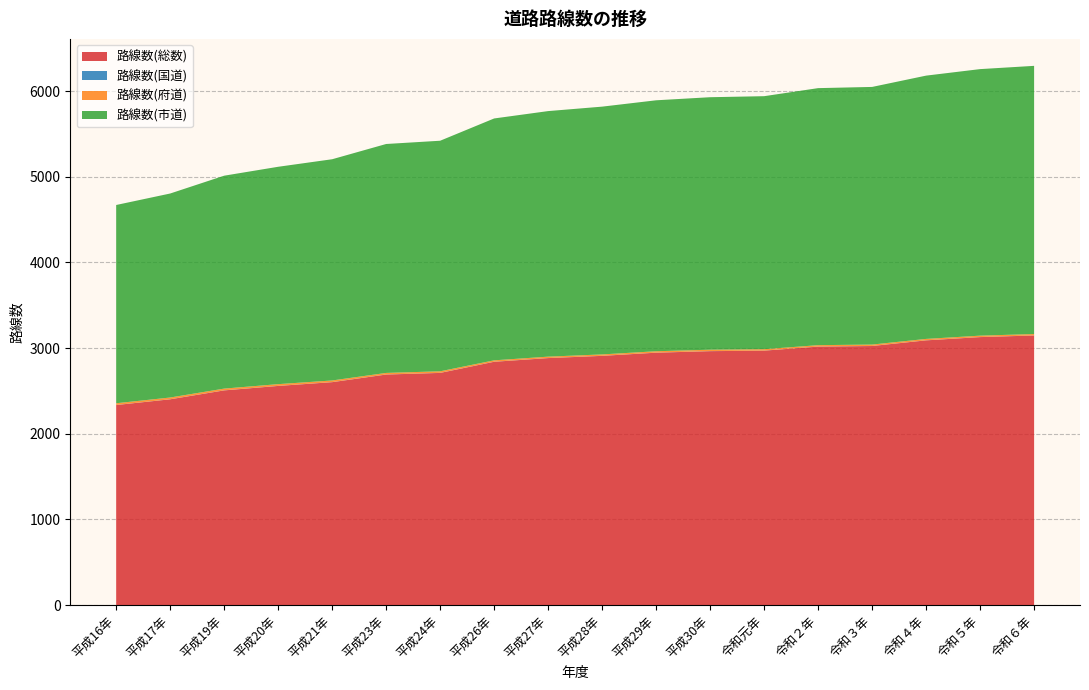

Reading right to left, transcribe all the data shown in this chart.

路線数(総数): 3147	3128	3090	3024	3017	2970	2964	2946	2909	2883	2840	2710	2691	2602	2558	2506	2402	2335
路線数(国道): 1	1	1	1	1	1	1	1	1	1	1	1	1	1	1	1	1	1
路線数(府道): 16	16	16	16	16	16	16	16	16	16	16	18	18	19	20	20	20	20
路線数(市道): 3130	3111	3073	3007	3000	2953	2947	2929	2892	2866	2823	2691	2672	2582	2537	2485	2381	2314